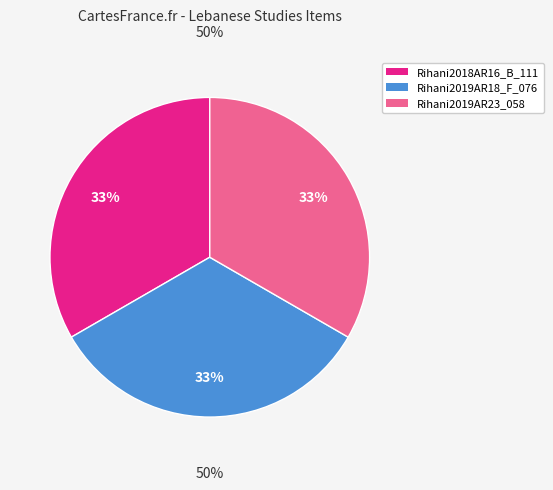

How many slices are in this pie chart?

3